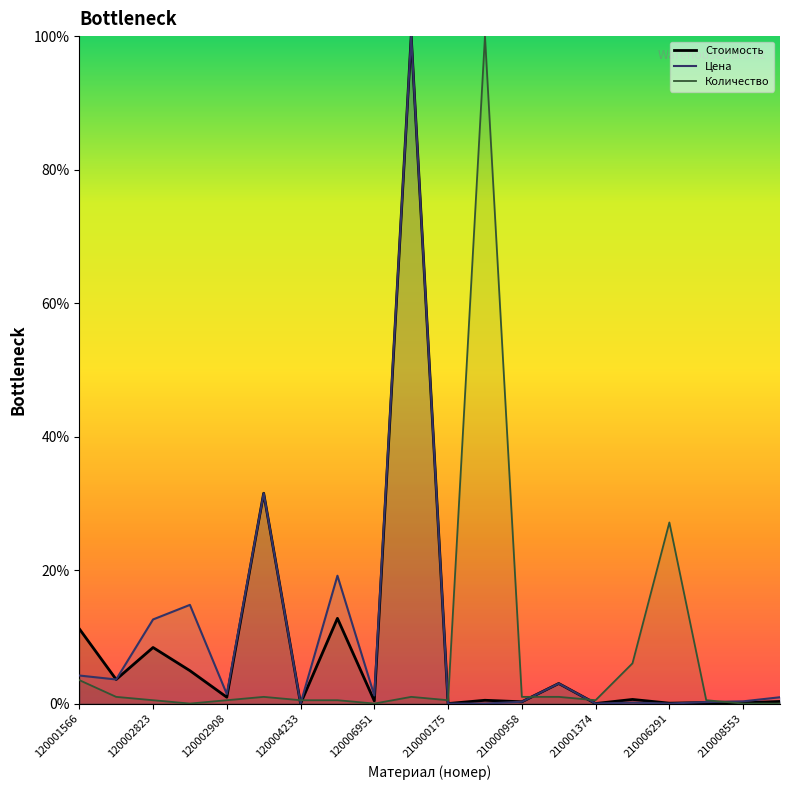

Reading left to right, extract all data points from this chart.

Стоимость: 11.2	3.6	8.4	4.9	1.0	31.5	0.0	12.8	0.4	100.0	0.0	0.5	0.3	3.0	0.0	0.6	0.1	0.2	0.1	0.3
Цена: 4.2	3.6	12.6	14.8	1.4	31.5	0.0	19.2	1.2	100.0	0.0	0.0	0.3	3.0	0.0	0.1	0.0	0.2	0.3	0.9
Количество: 3.5	1.0	0.5	0.0	0.5	1.0	0.5	0.5	0.0	1.0	0.5	100.0	1.0	1.0	0.5	6.0	27.1	0.5	0.0	0.0